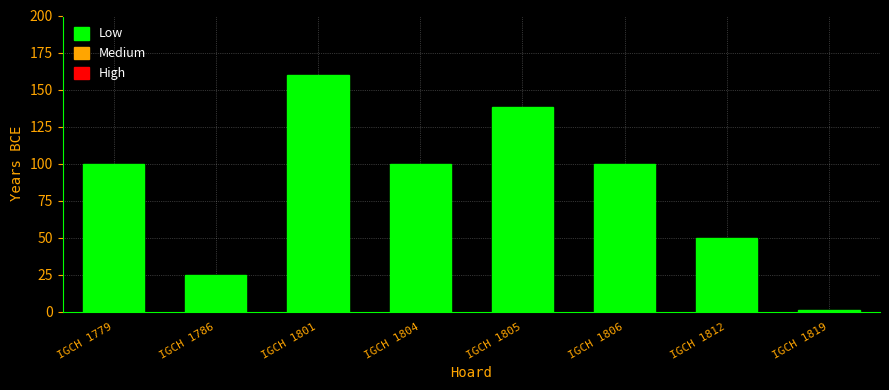

What is the difference between the values at IGCH 1786 and IGCH 1806?

75